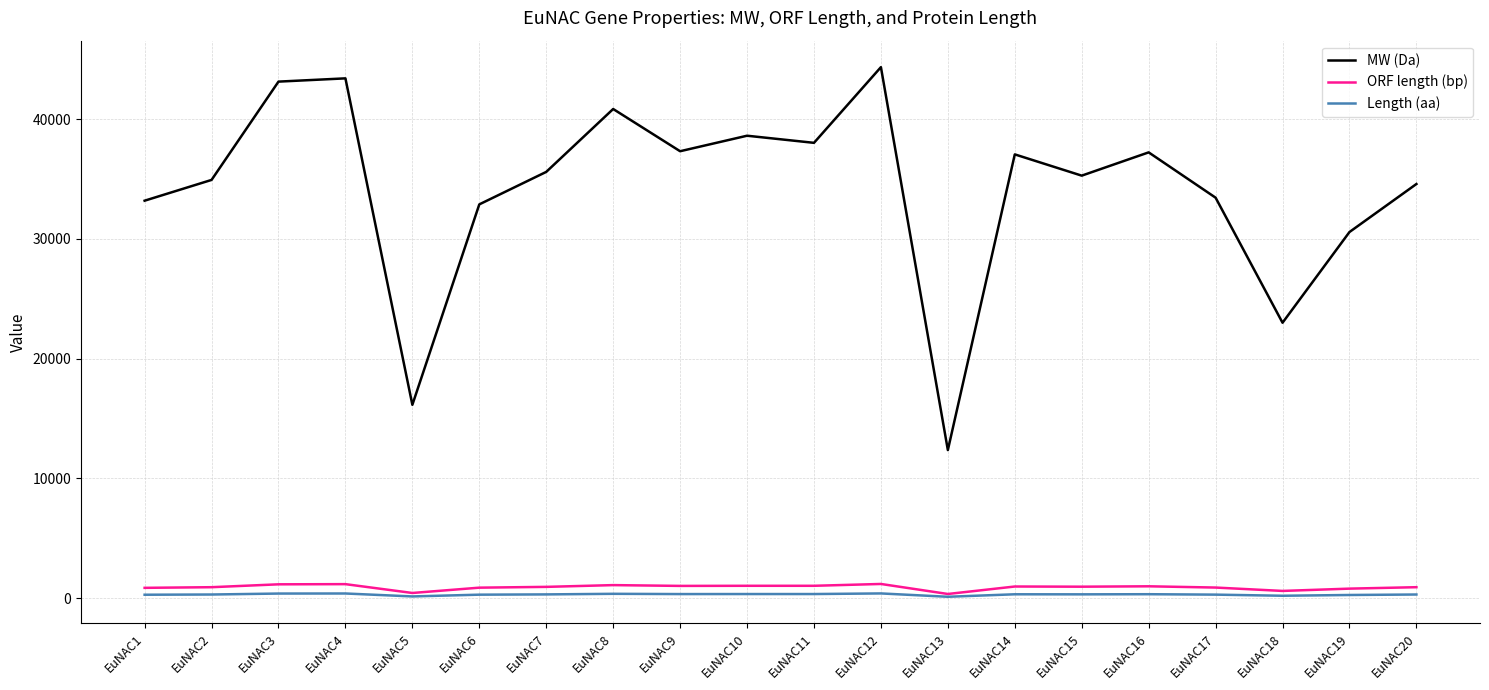

What is the minimum value shown in the chart?

115.0